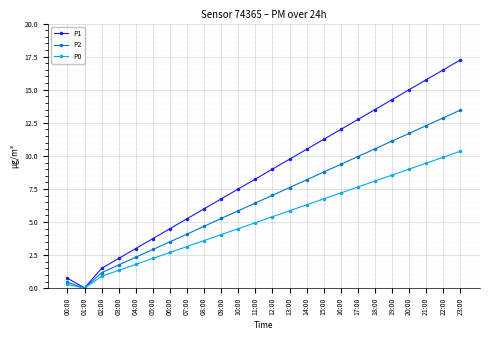

Is it true that P1 equals 0.4 at 02:00?

False